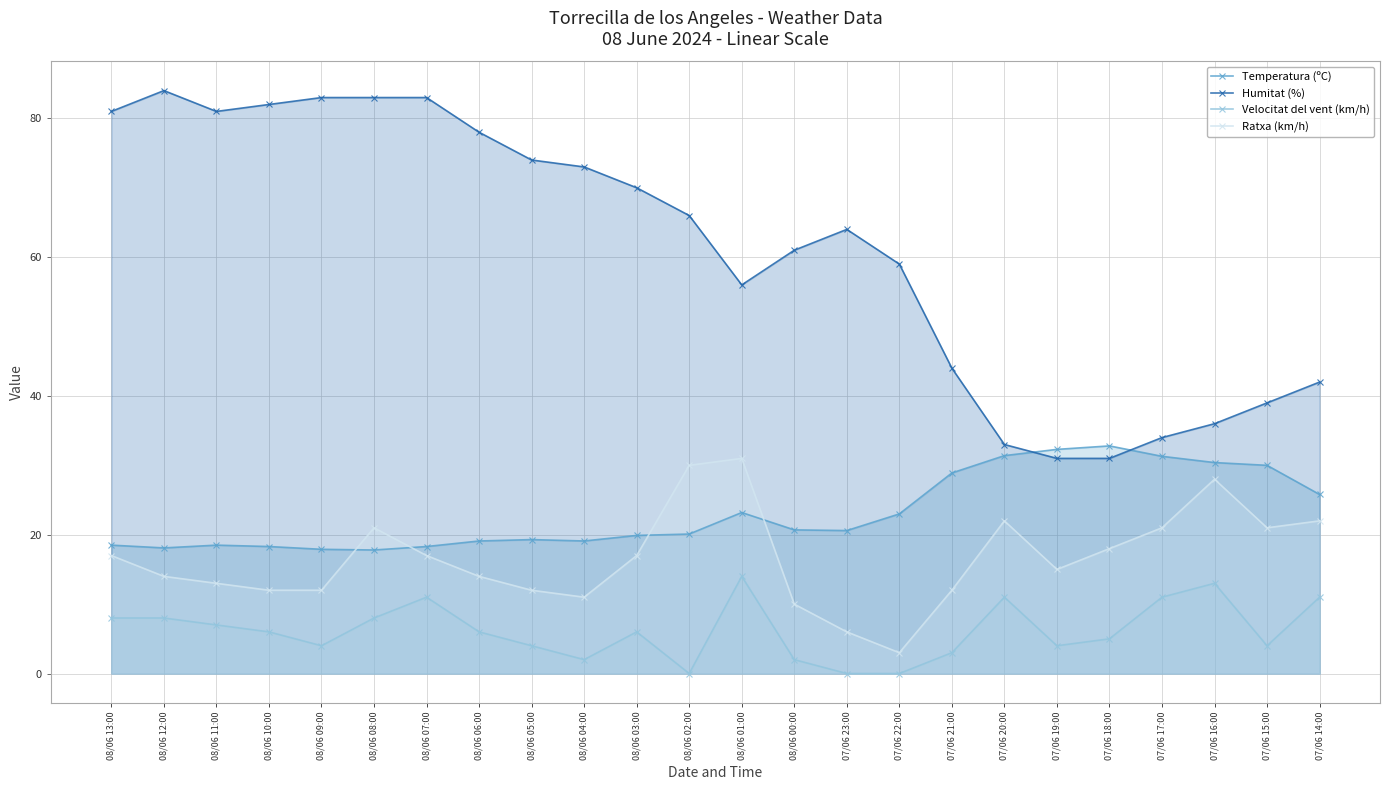

At which label does Velocitat del vent (km/h) first exceed 6?

08/06 13:00